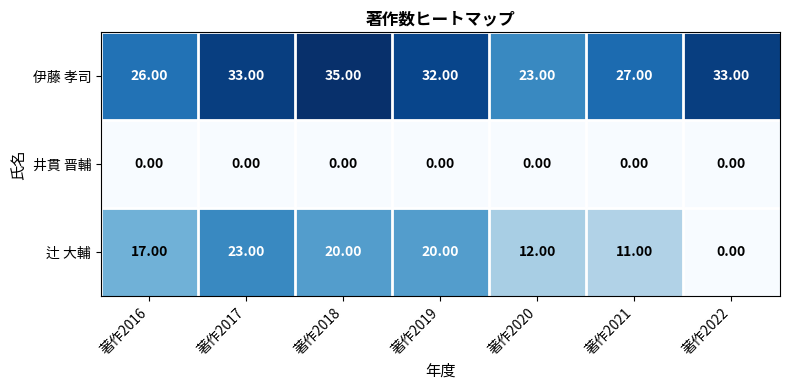

Which series has the largest total across all categories?

伊藤 孝司